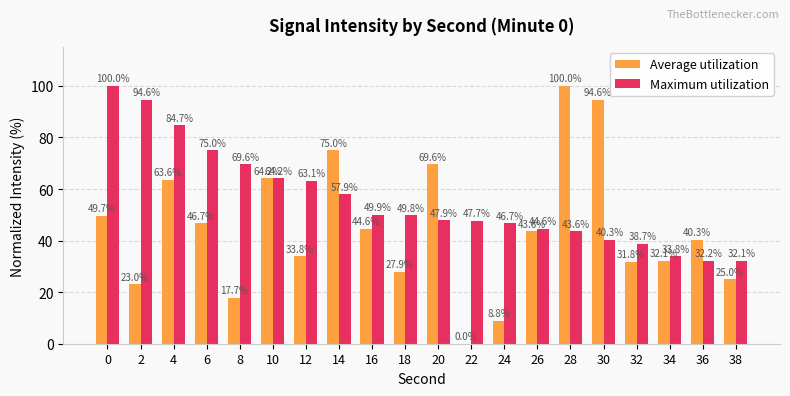

What is the maximum value for Maximum utilization?

100.0